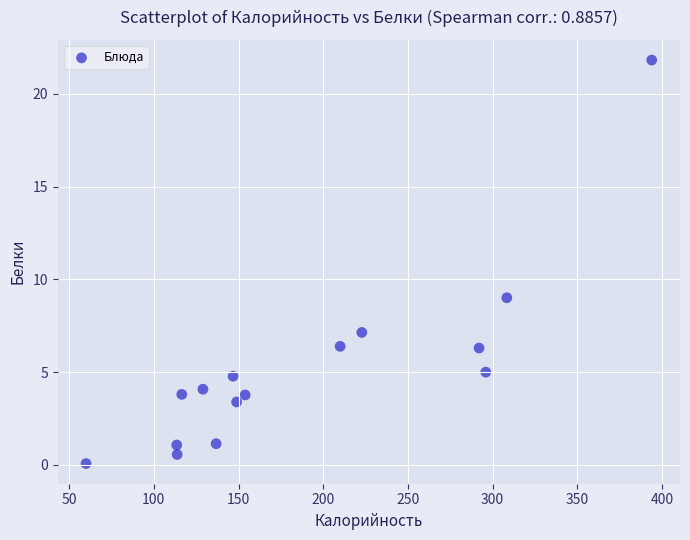

What is the range of Y values (max minus min)?

21.8